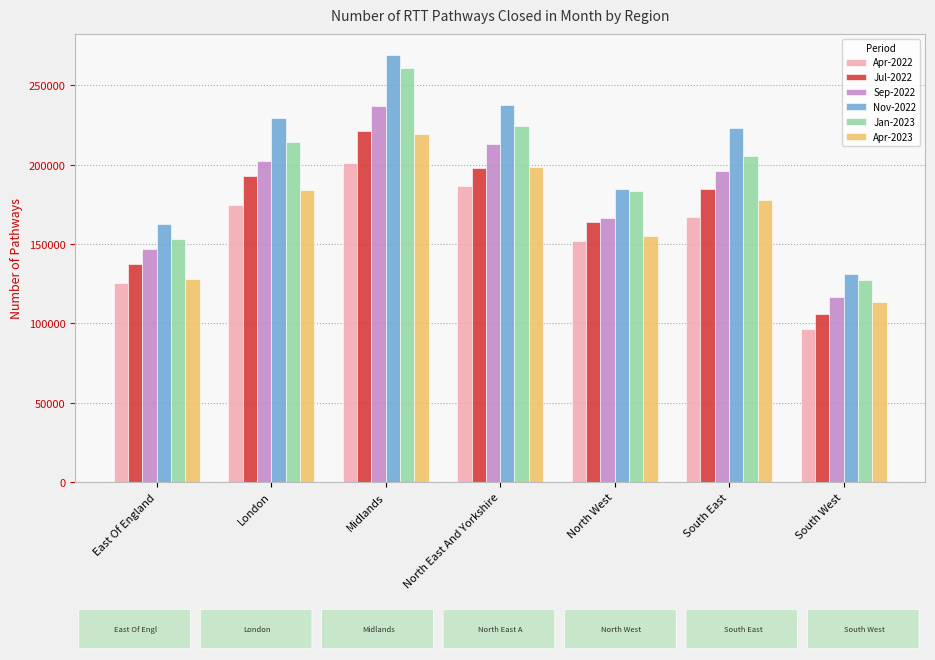

What is the average value of the Apr-2022 series?

157520.9